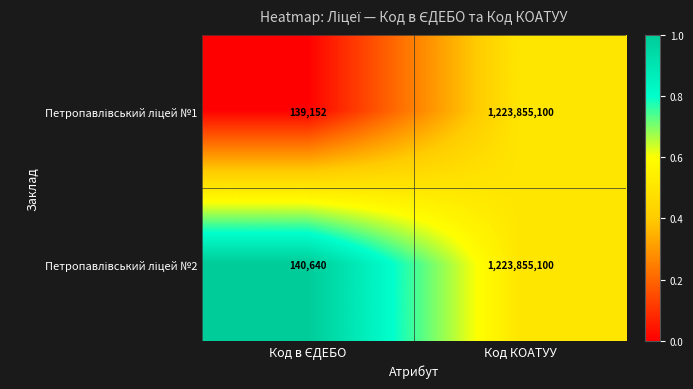

What is the total value across all series at Код КОАТУУ?

2447710200